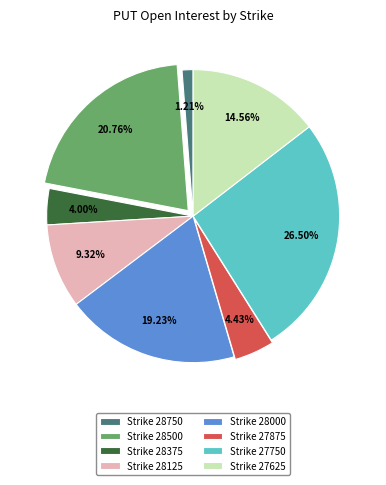

To the nearest percent, what is the difference between the largest and smallest slice percentages?

25%